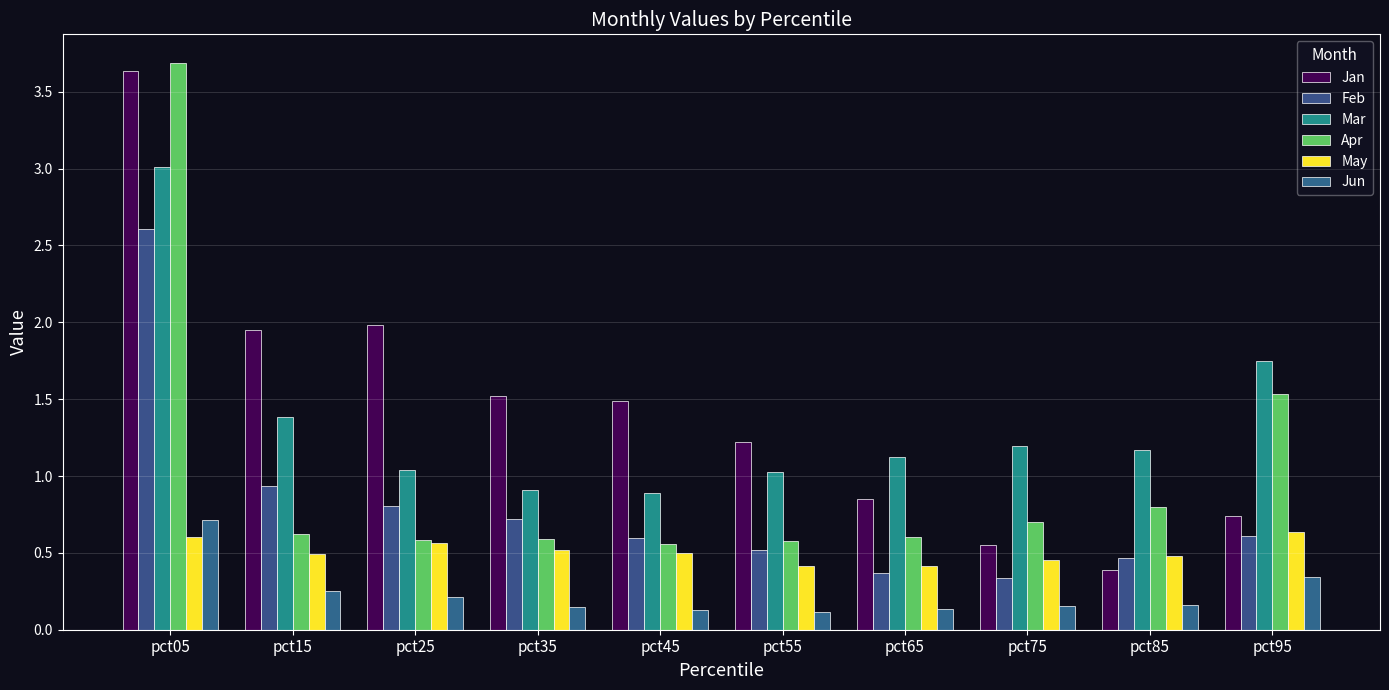

Which series has the largest range (max minus min)?

Jan